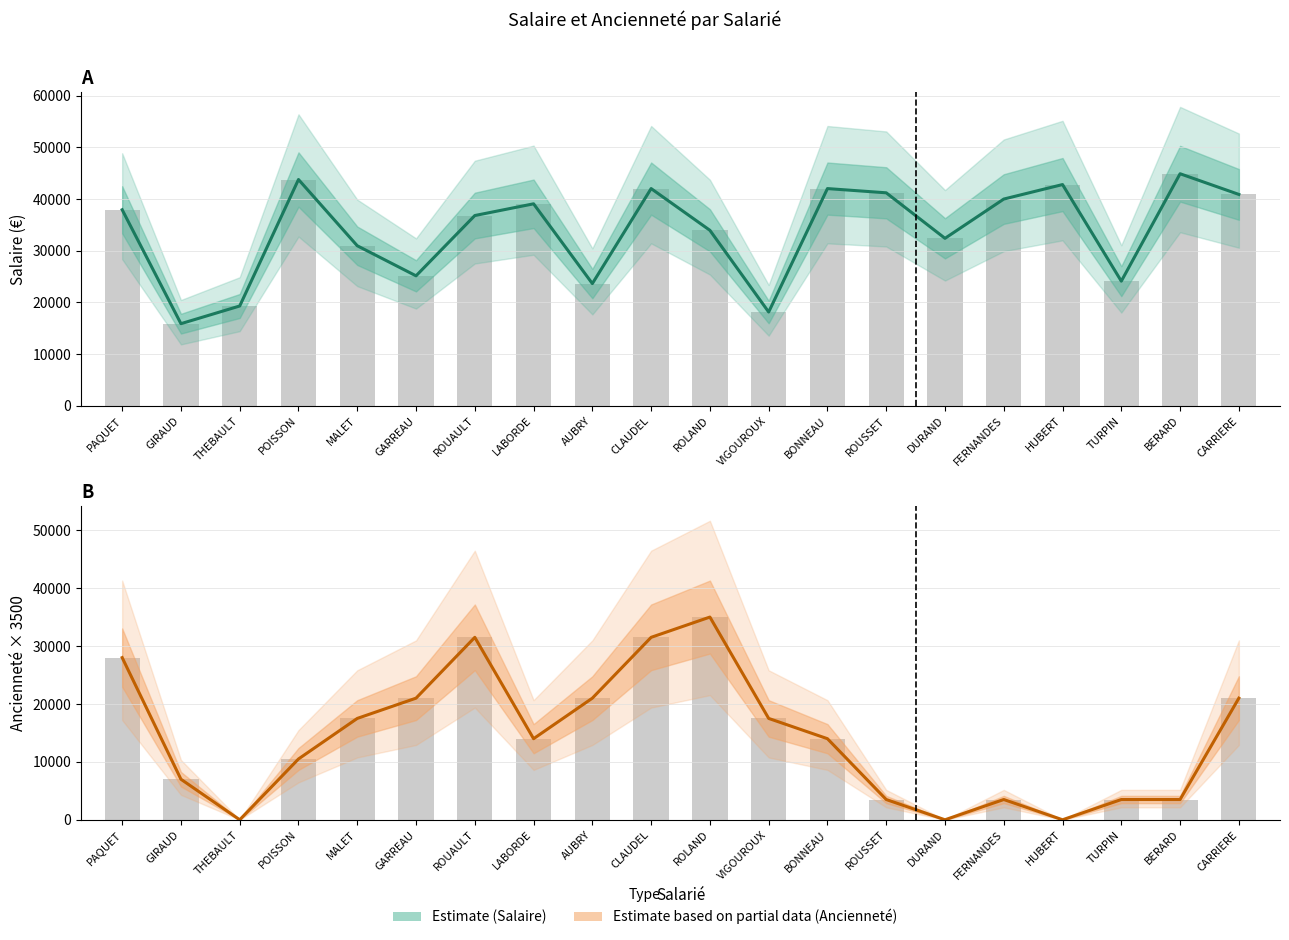

What is the difference between the second highest and minimum values in the Anciennete series?

31500